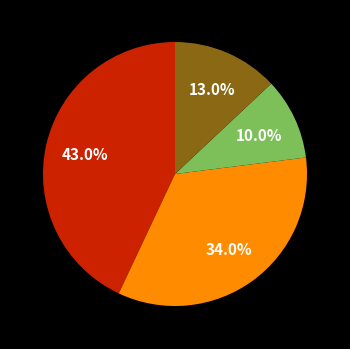

Does any single category account for the majority?

No